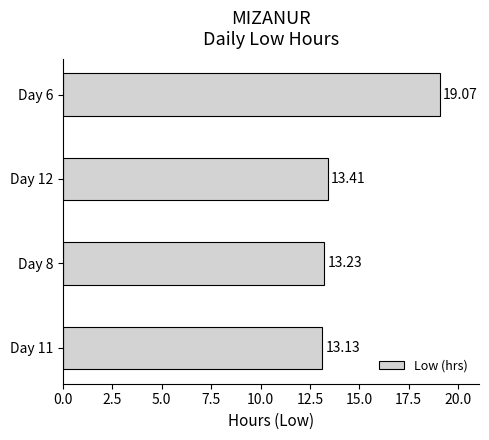

What is the sum of all values?

58.8